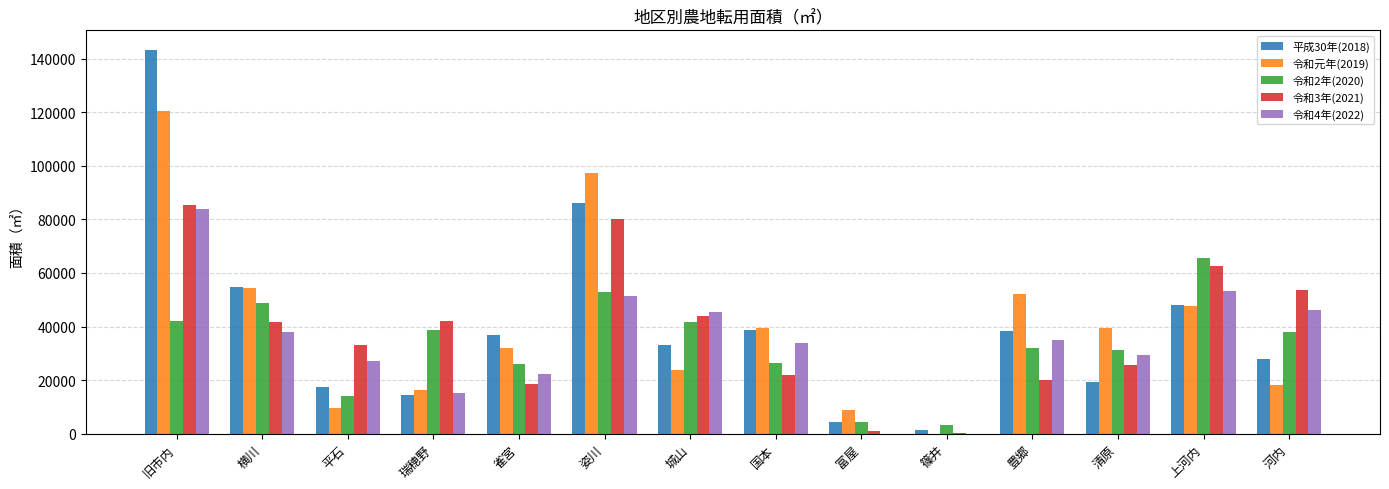

What is the average value of the 令和元年(2019) series?

39997.1